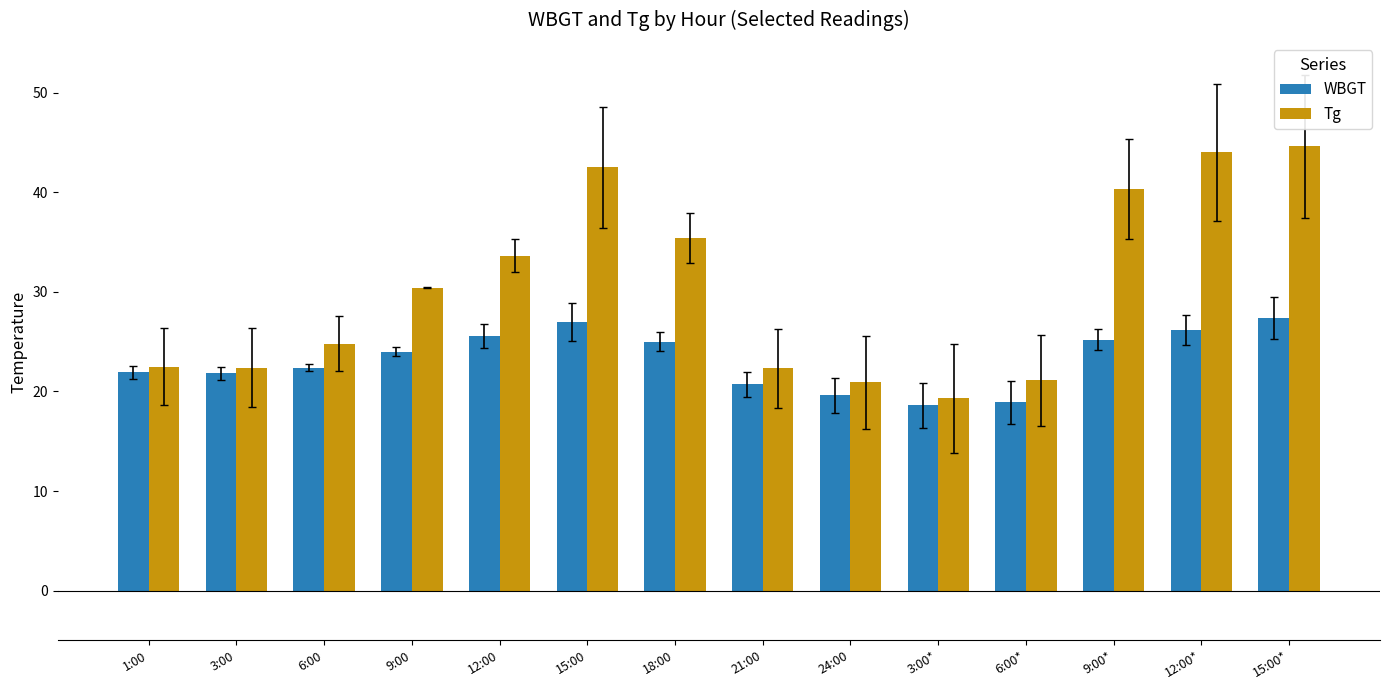

What is the minimum value shown in the chart?

18.6